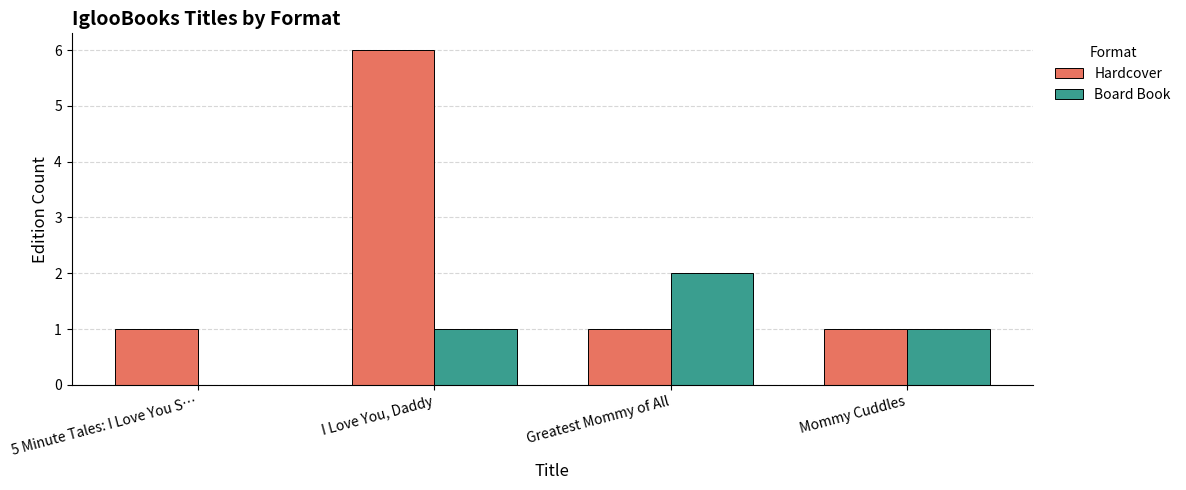

What is the total value across all series at I Love You, Daddy?

7